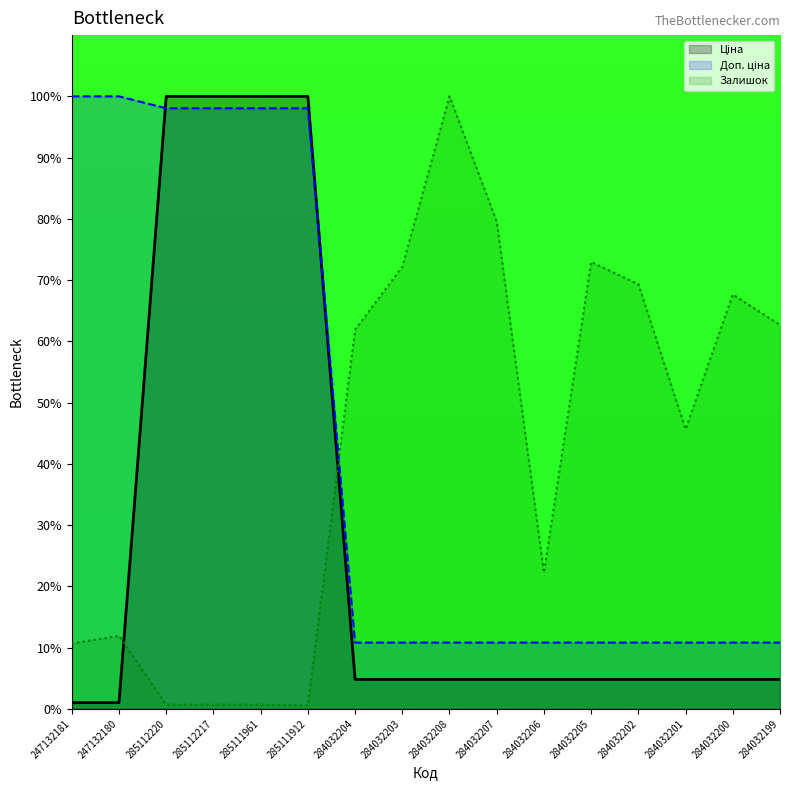

How many distinct data groups are displayed?

3